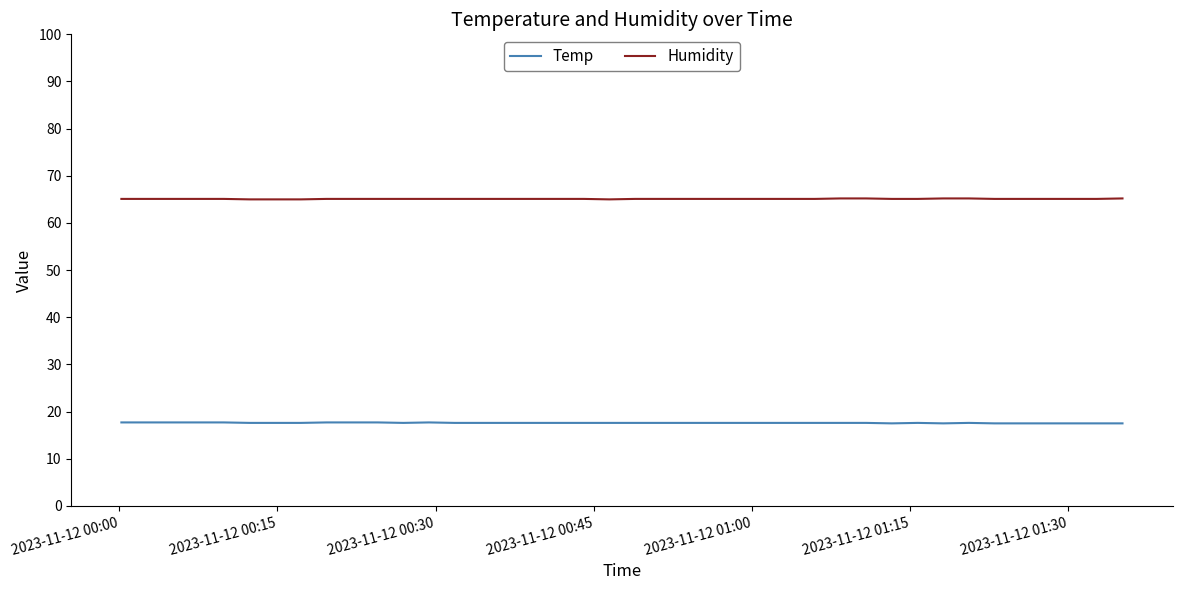

True or false: Humidity and Temp cross at least once.

False